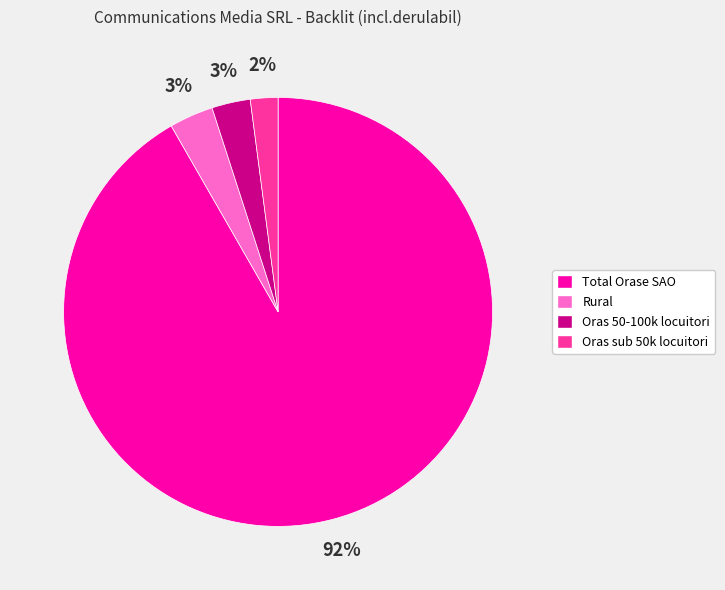

Do Oras sub 50k locuitori and Total Orase SAO together represent more than half of the pie?

Yes